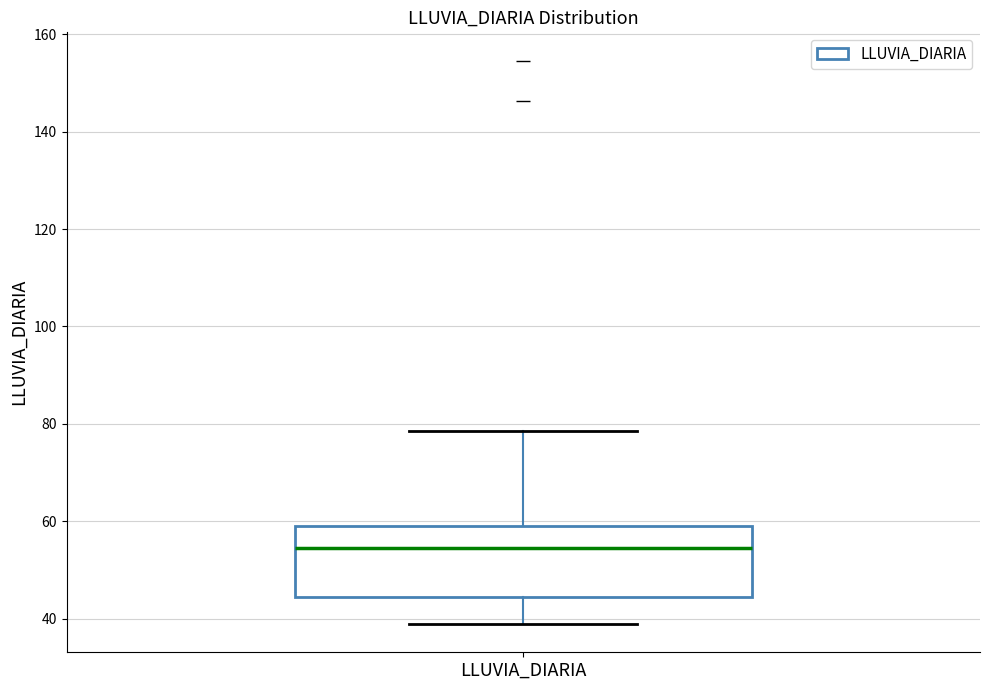

Read this box plot against the y-axis: the position of the median line, the range covered by the box, and the ends of both whiskers. The values are not printed on the chart, so give them approximately, as read against the axis.

median 54, box 44 to 60, whiskers 38 to 78